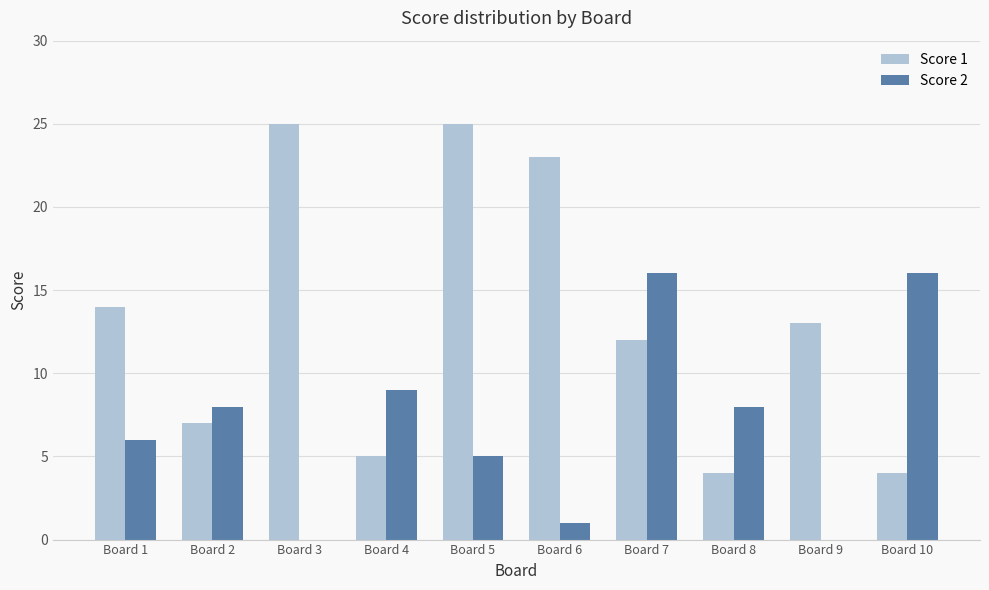

Between Board 5 and Board 6, which series saw the biggest shift?

Score 2